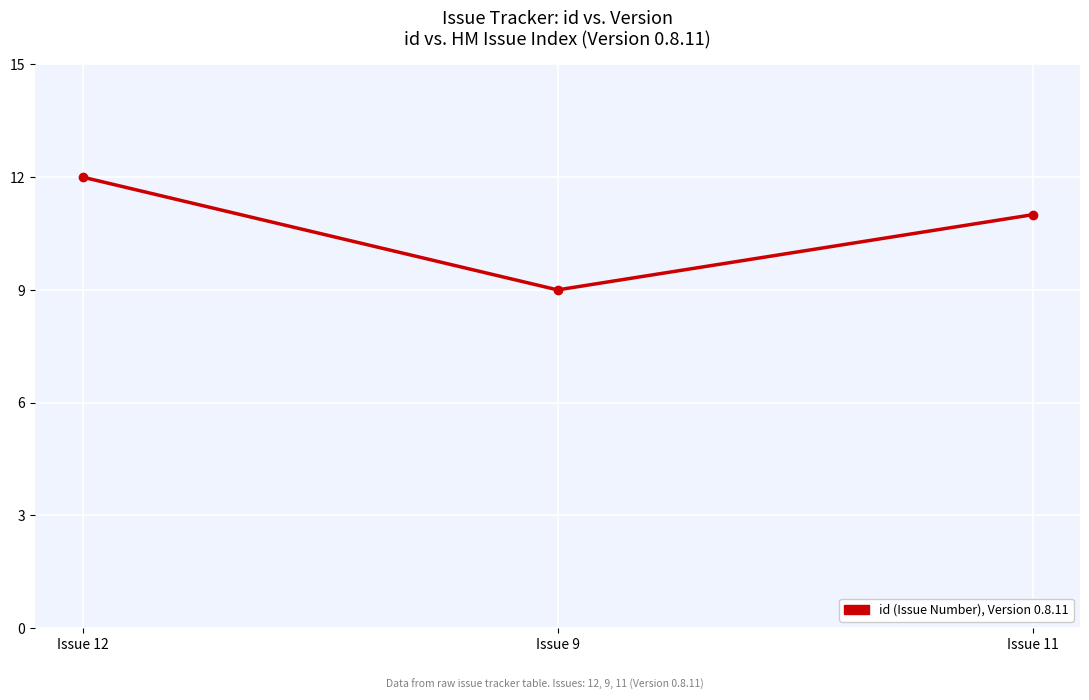

The chart shows a value of 4 at Issue 9. True or false?

False